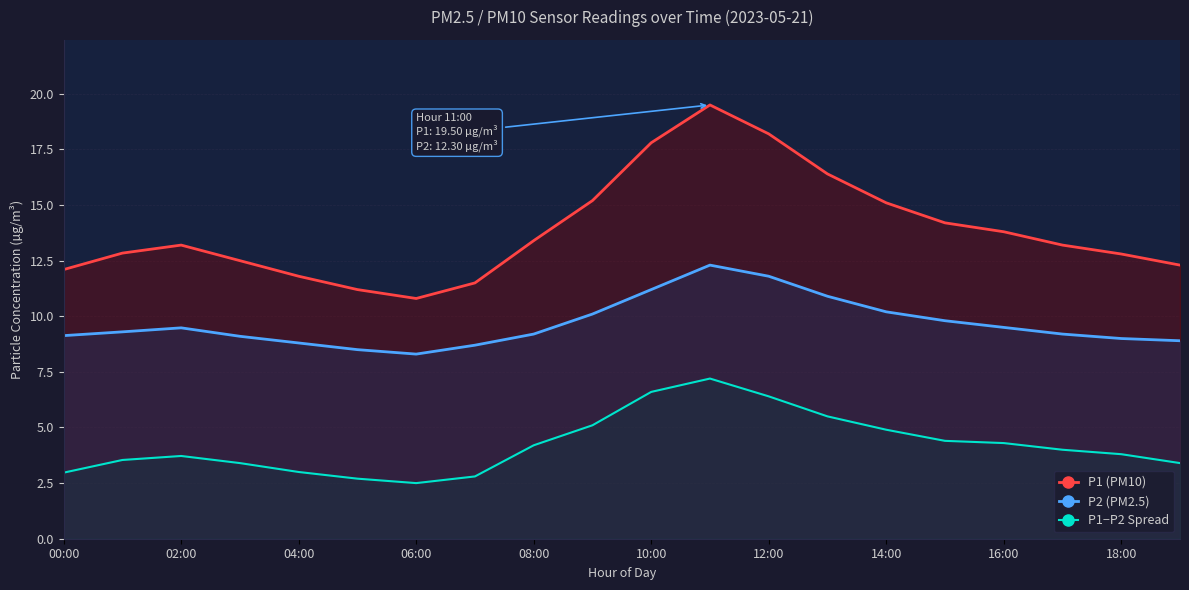

How many data points in P1 (PM10) are above 13?

11